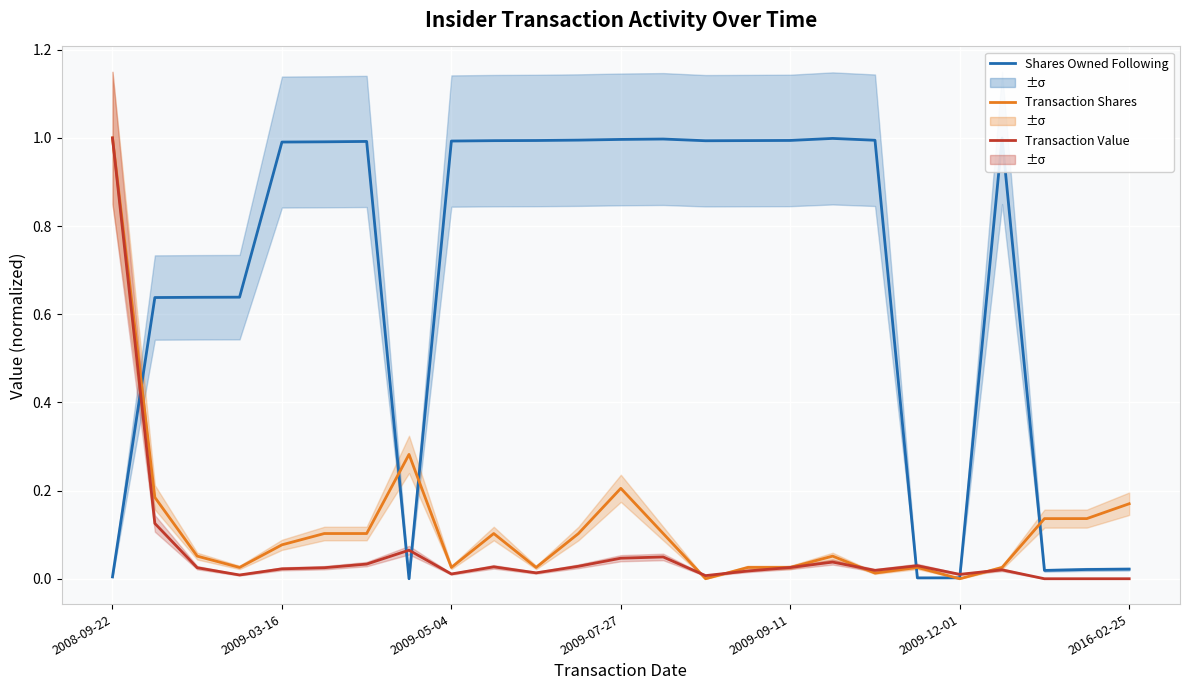

True or false: Transaction Shares has more than 2 points higher than both neighbors.

True